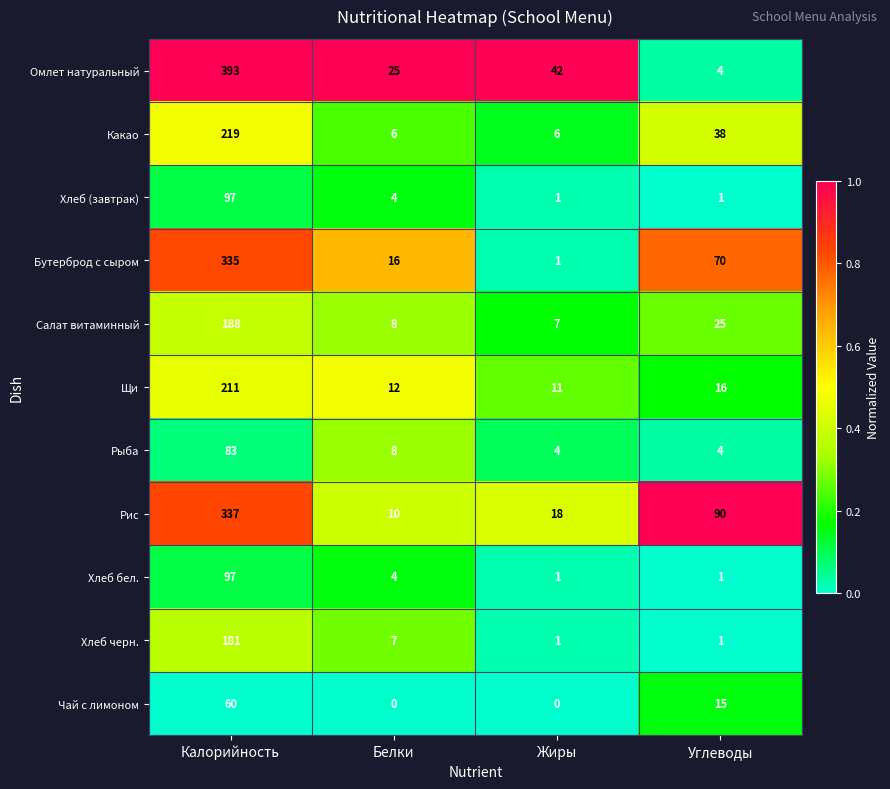

At how many categories does at least one series exceed 0?

4